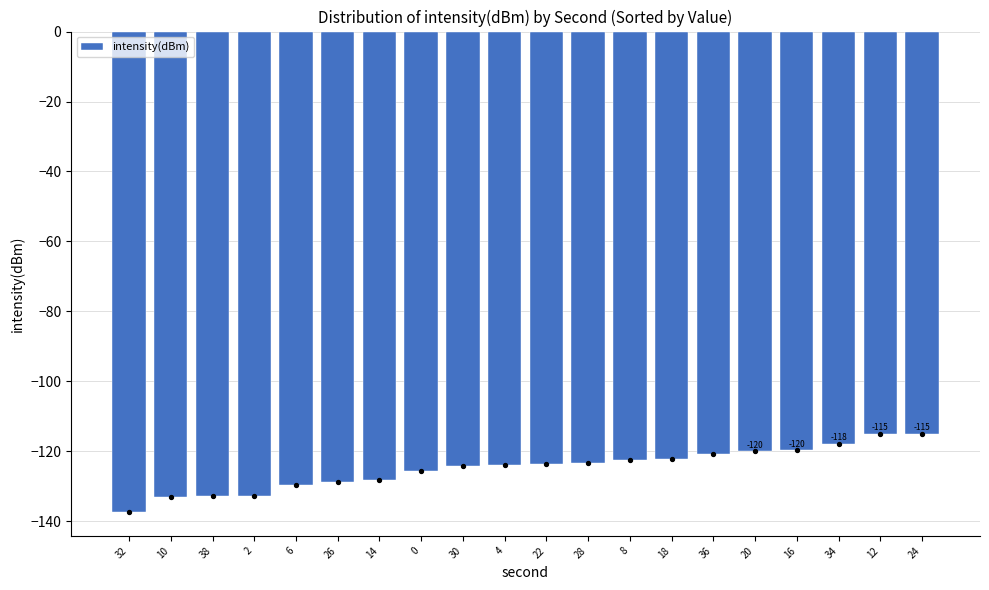

Between 10 and 22, which is larger?

22